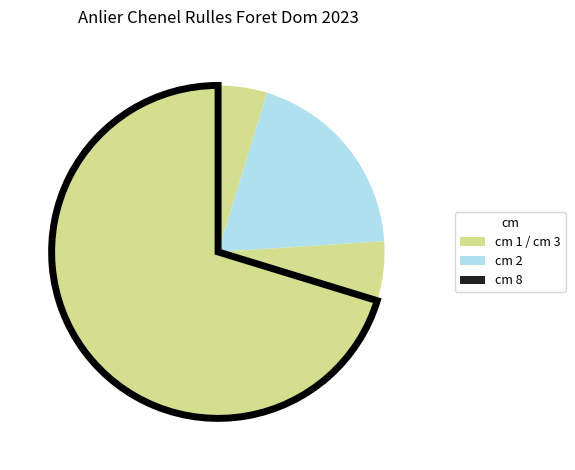

Count the number of slices in the pie.

4